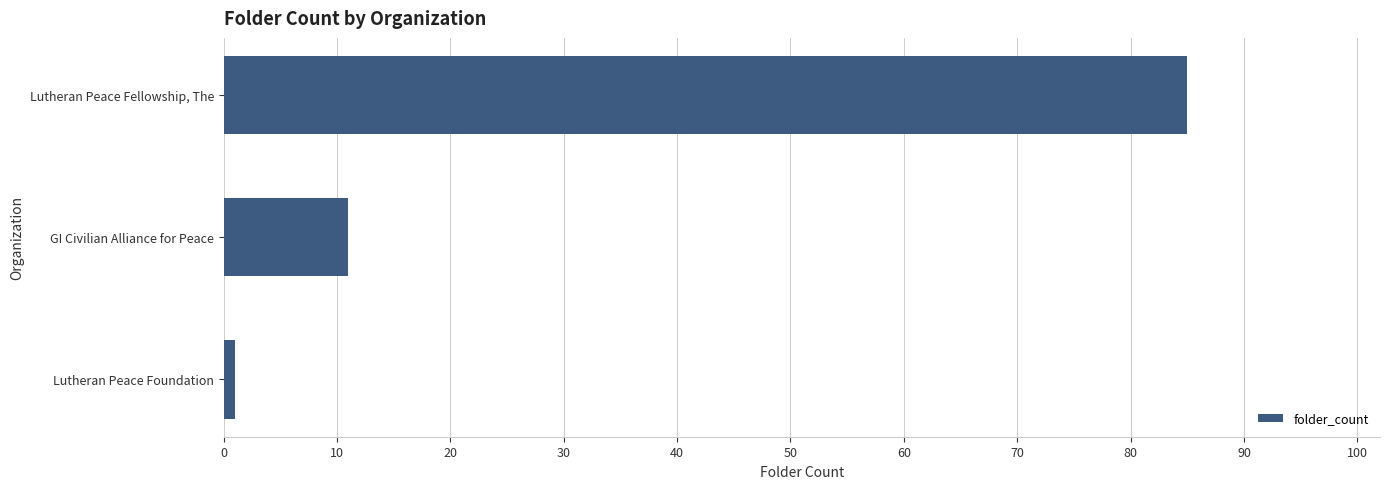

Reading bottom to top, transcribe all the data shown in this chart.

1	11	85